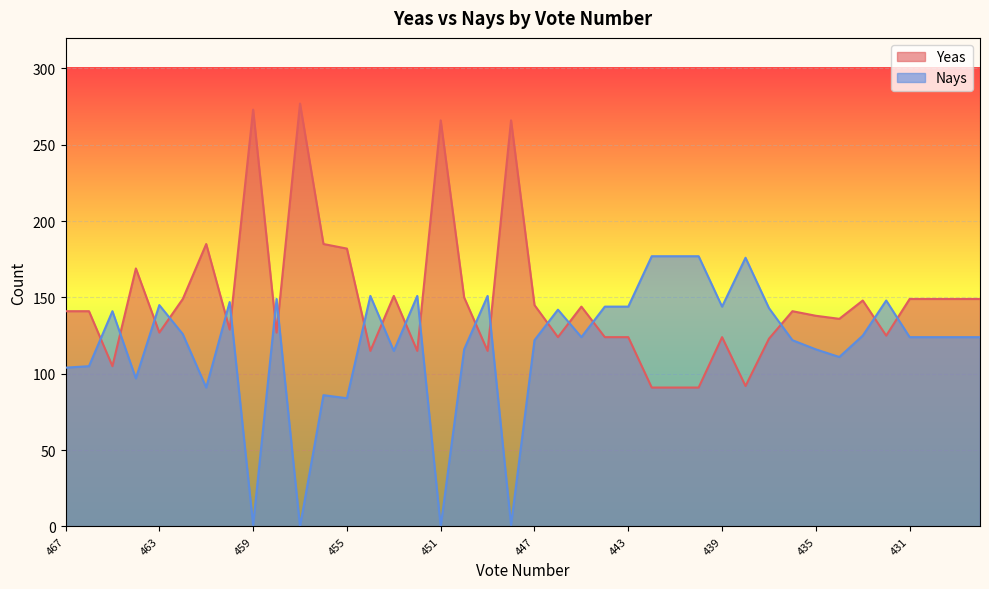

Reading left to right, list all the values displayed in this chart.

Yeas: 141	141	105	169	127	149	185	129	273	127	277	185	182	115	151	115	266	150	115	266	145	124	144	124	124	91	91	91	124	92	123	141	138	136	148	125	149	149	149	149
Nays: 104	105	141	97	145	126	91	147	1	149	0	86	84	151	115	151	0	116	151	1	122	142	124	144	144	177	177	177	144	176	143	122	116	111	125	148	124	124	124	124